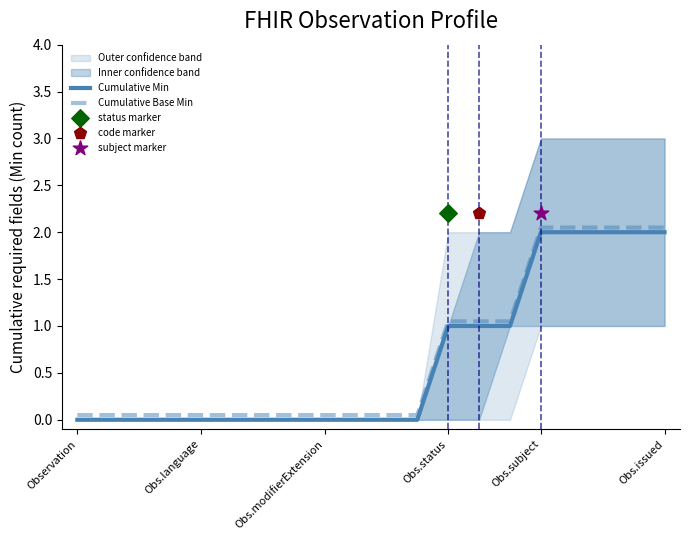

Which series has the largest total across all categories?

Cumulative Base Min